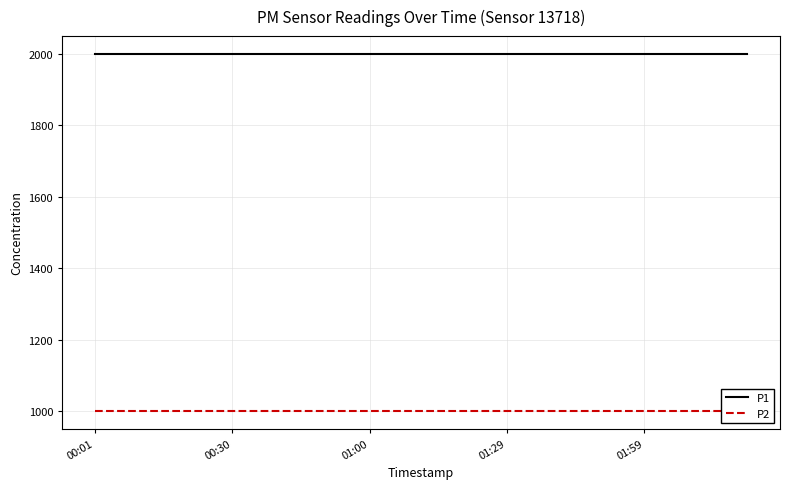

What is the average value of the P1 series?

1999.9